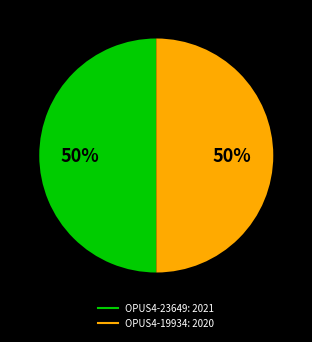

Is it true that OPUS4-19934 is 44% of the pie?

False